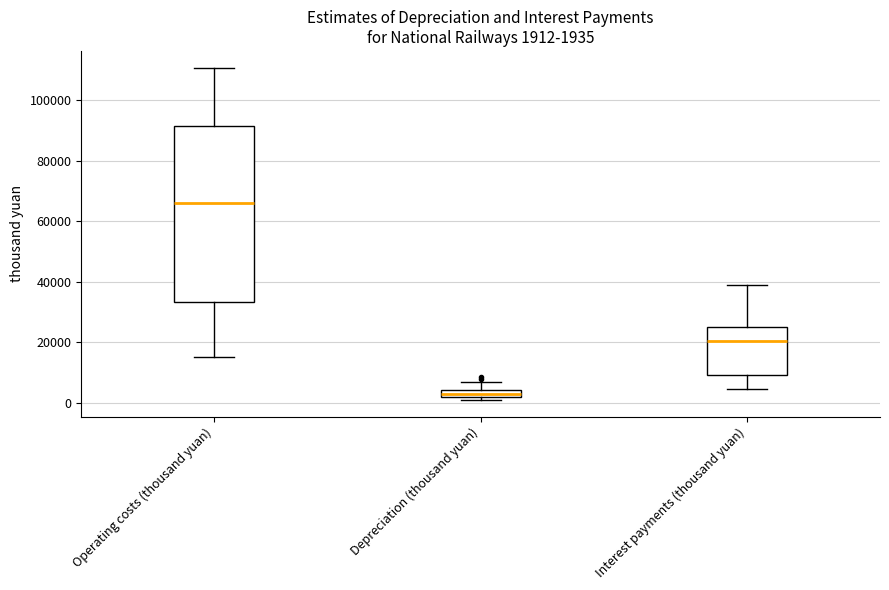

Which box has the lowest median line?

Depreciation (thousand yuan)